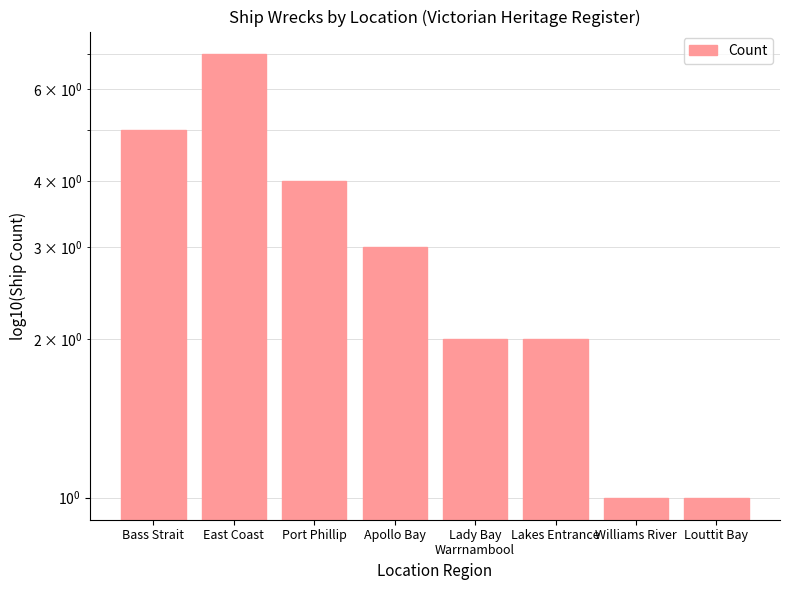

What is the change in value from Port Phillip to Lakes Entrance?

-2